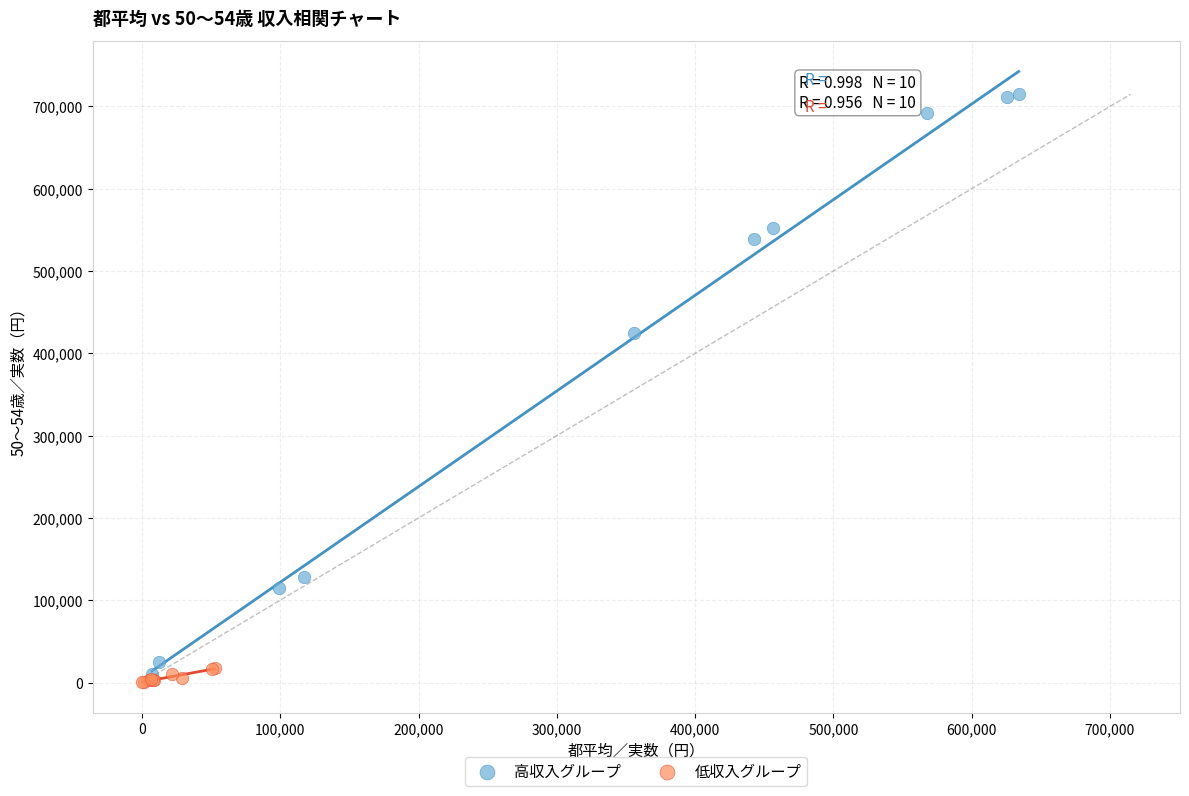

Which series contains the highest Y value?

高収入グループ